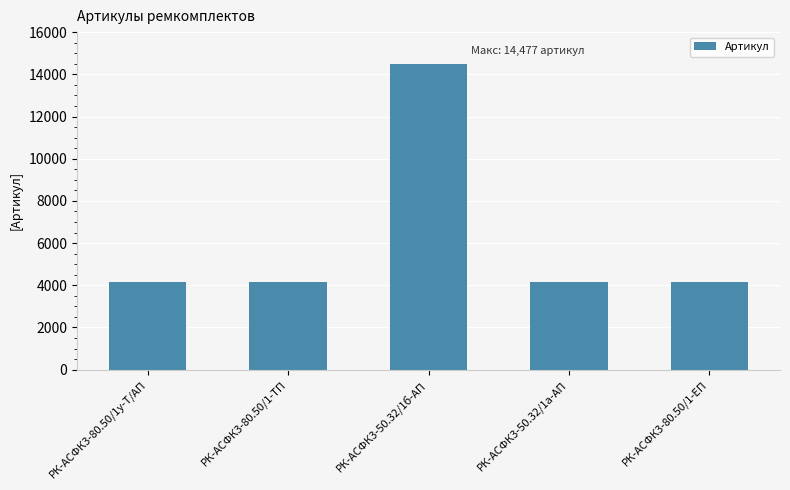

Which label corresponds to the largest value in the chart?

РК-АСФК3-50.32/1б-АП